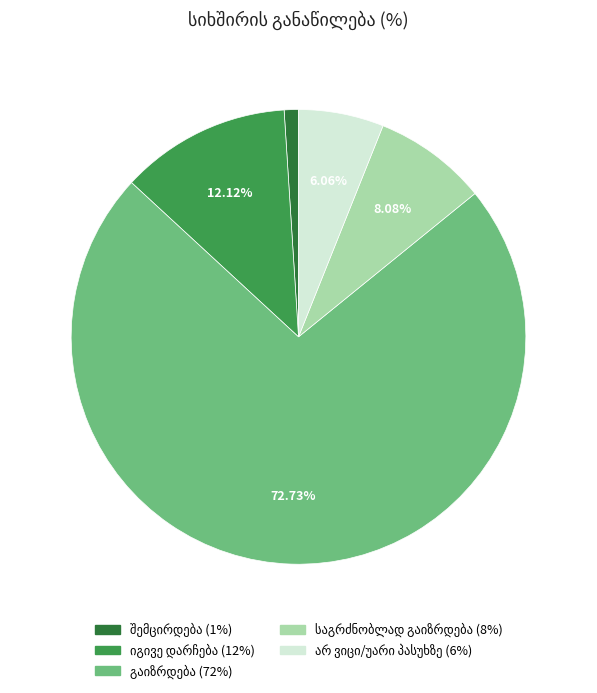

To the nearest percent, what is the difference between the largest and smallest slice percentages?

72%